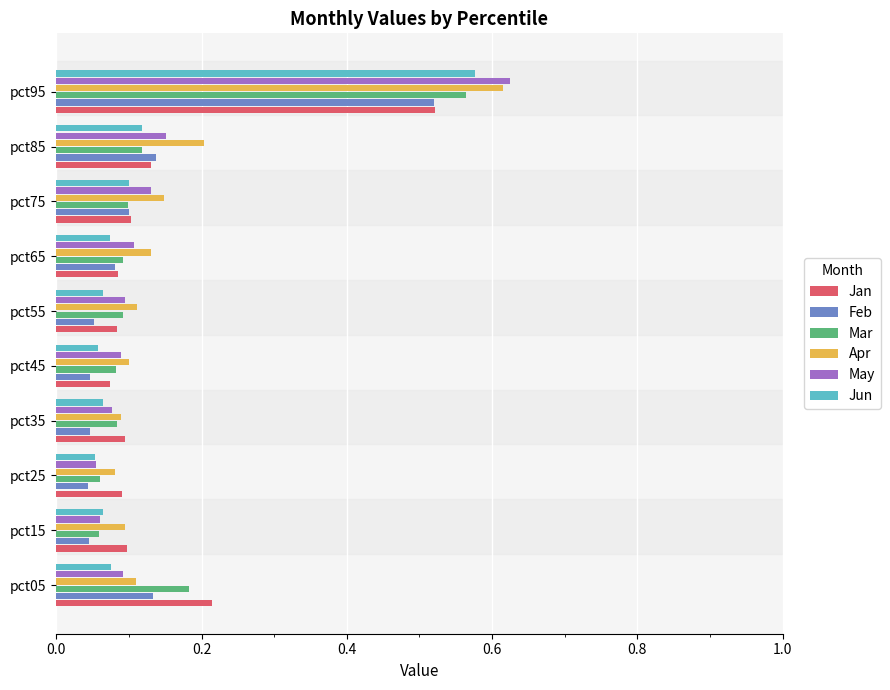

What is the sum of all Apr values?

1.7